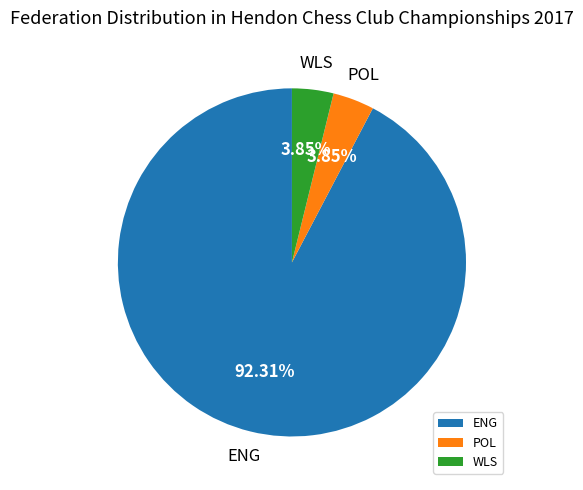

How many slices are in this pie chart?

3